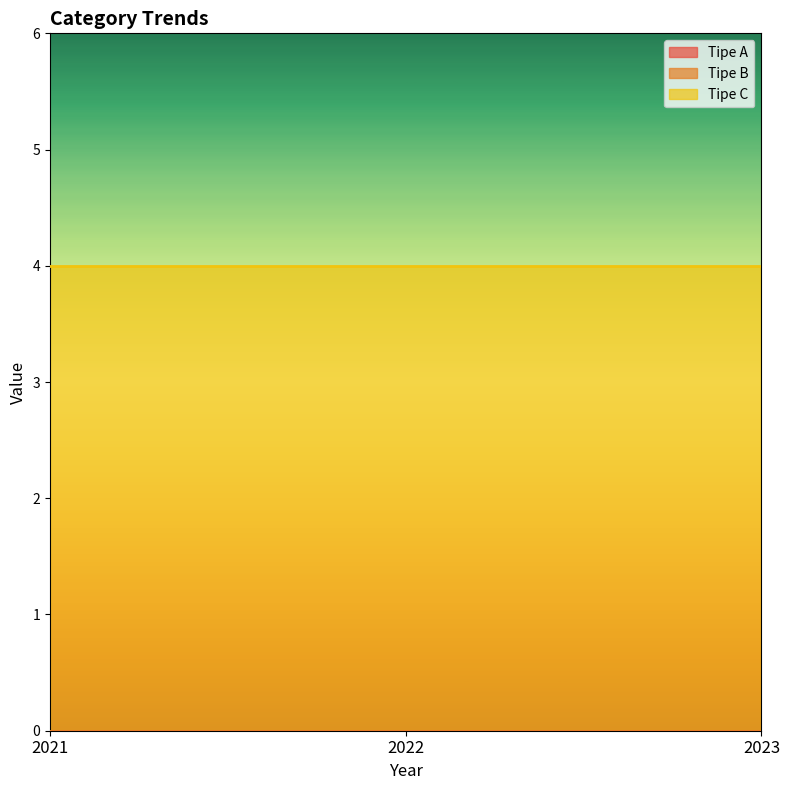

Count the number of data series in this chart.

3